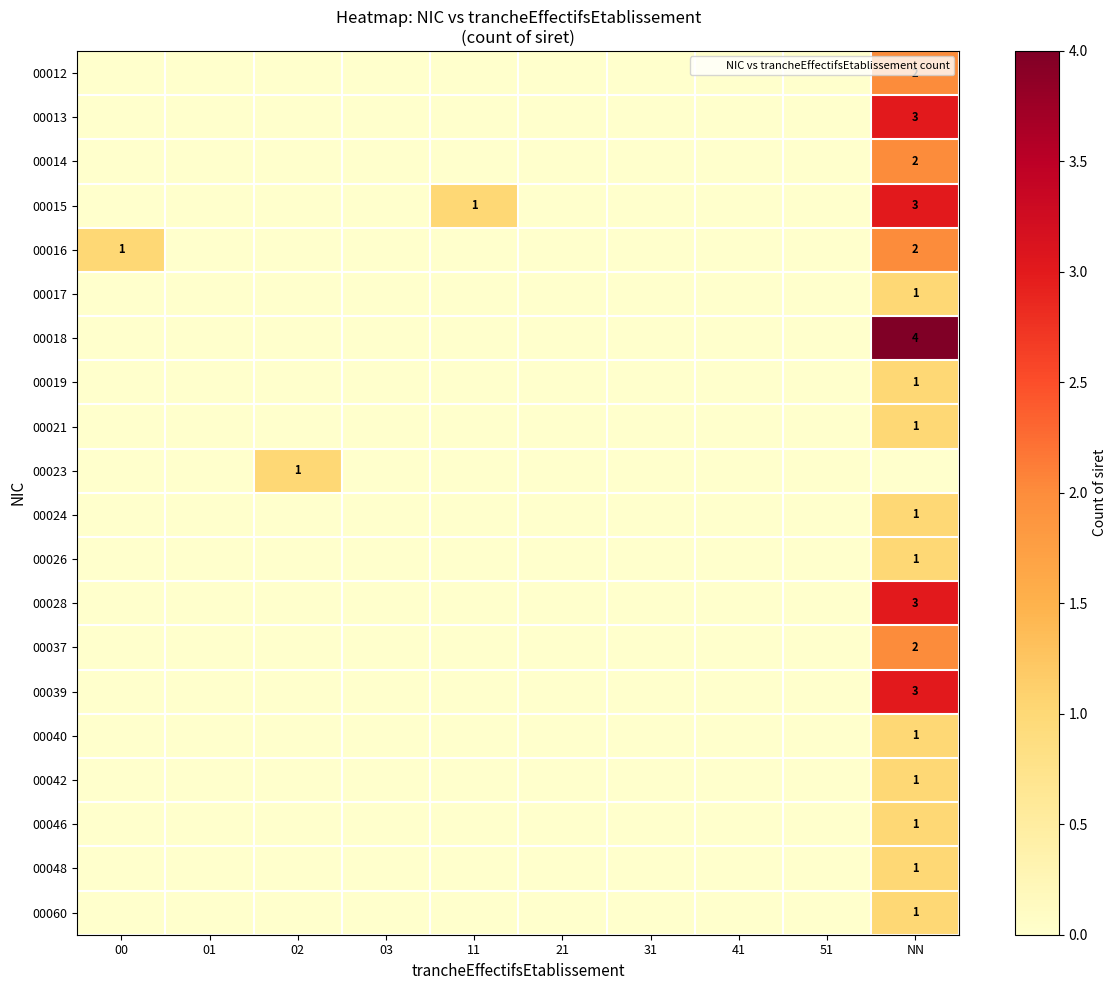

How many positive values does the 00014 series have?

1